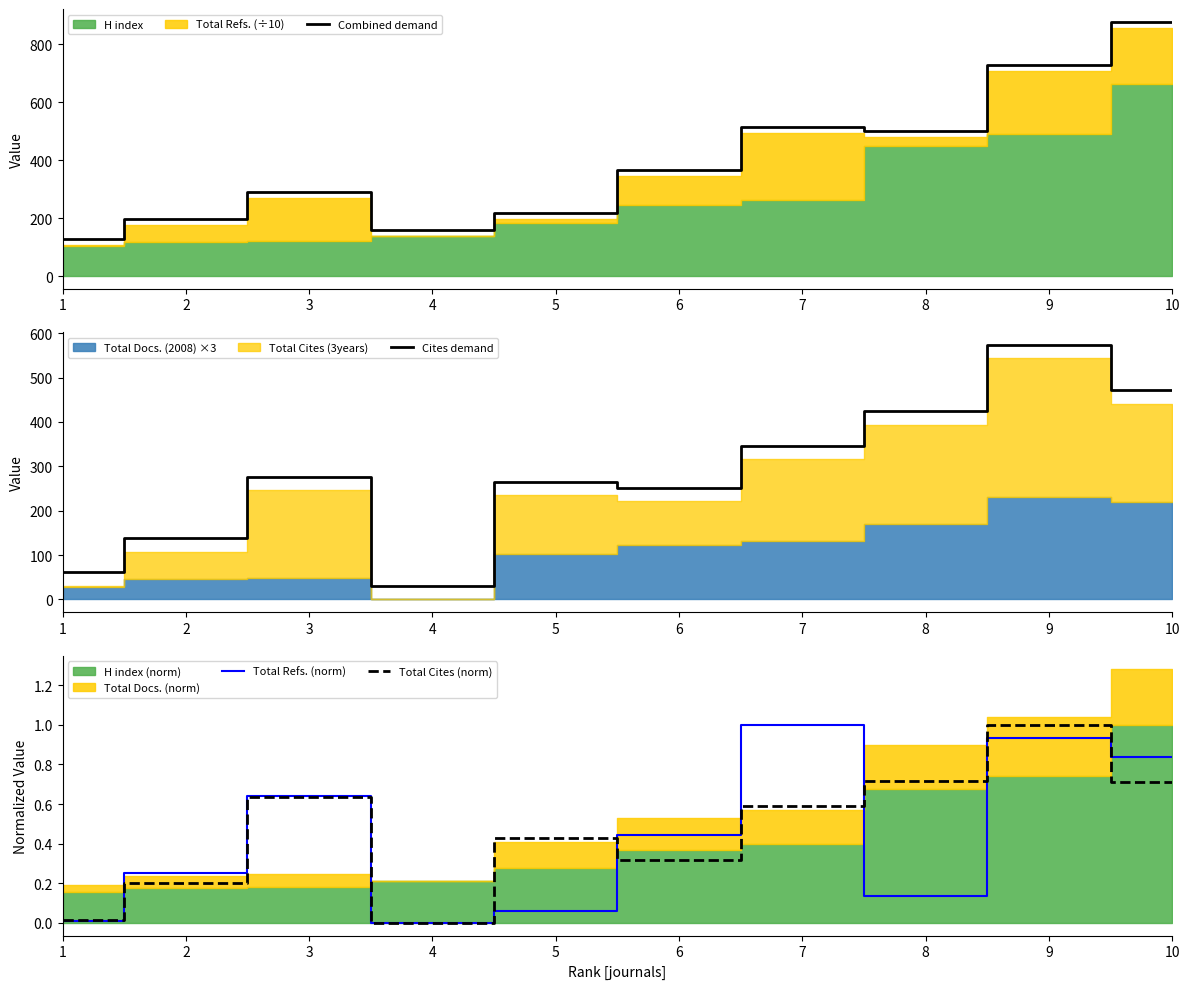

Is it true that Combined demand equals 196.0 at 2?

True